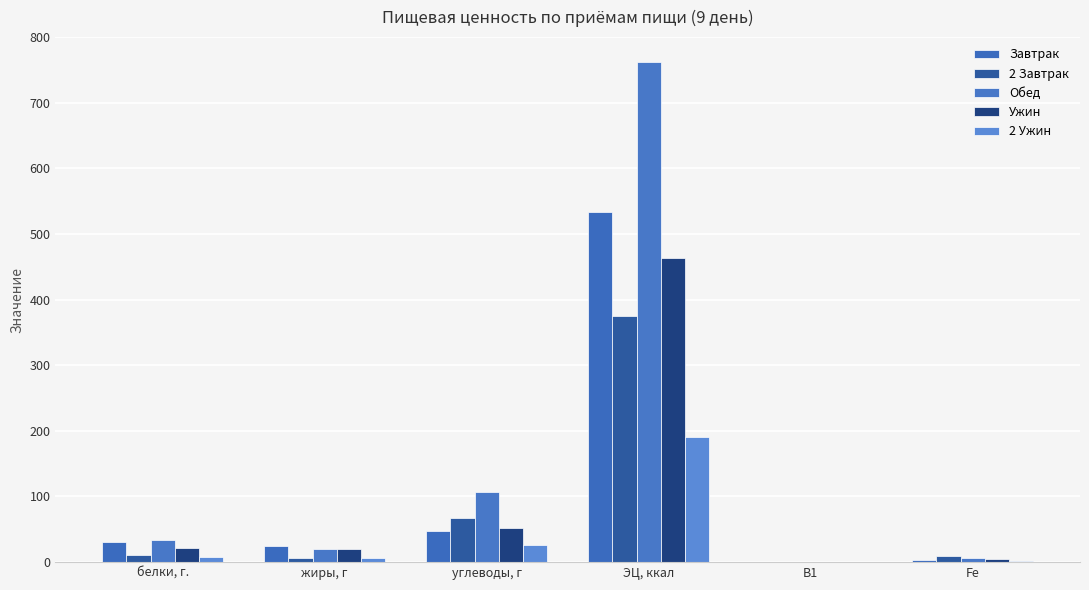

Which has a higher value, белки, г. or В1?

белки, г.